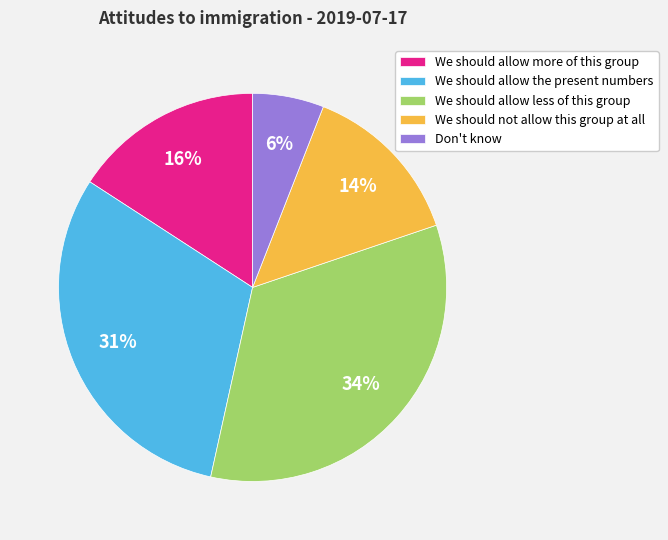

Is the sum of We should not allow this group at all and We should allow less of this group greater than half?

No